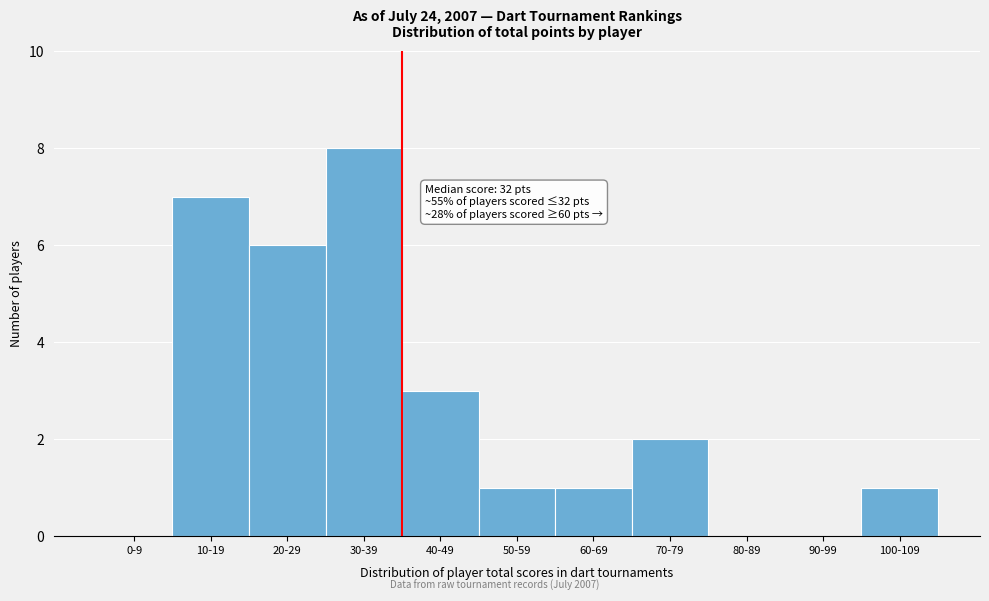

Reading left to right, extract all data points from this chart.

0-9=0	10-19=7	20-29=6	30-39=8	40-49=3	50-59=1	60-69=1	70-79=2	80-89=0	90-99=0	100-109=1